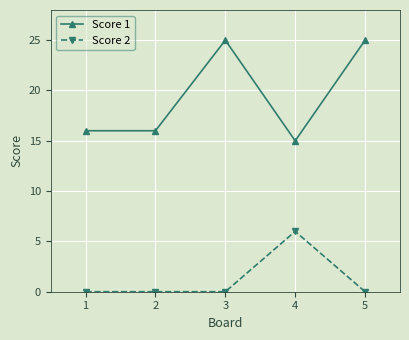

Which series changed the most between 2 and 4?

Score 2